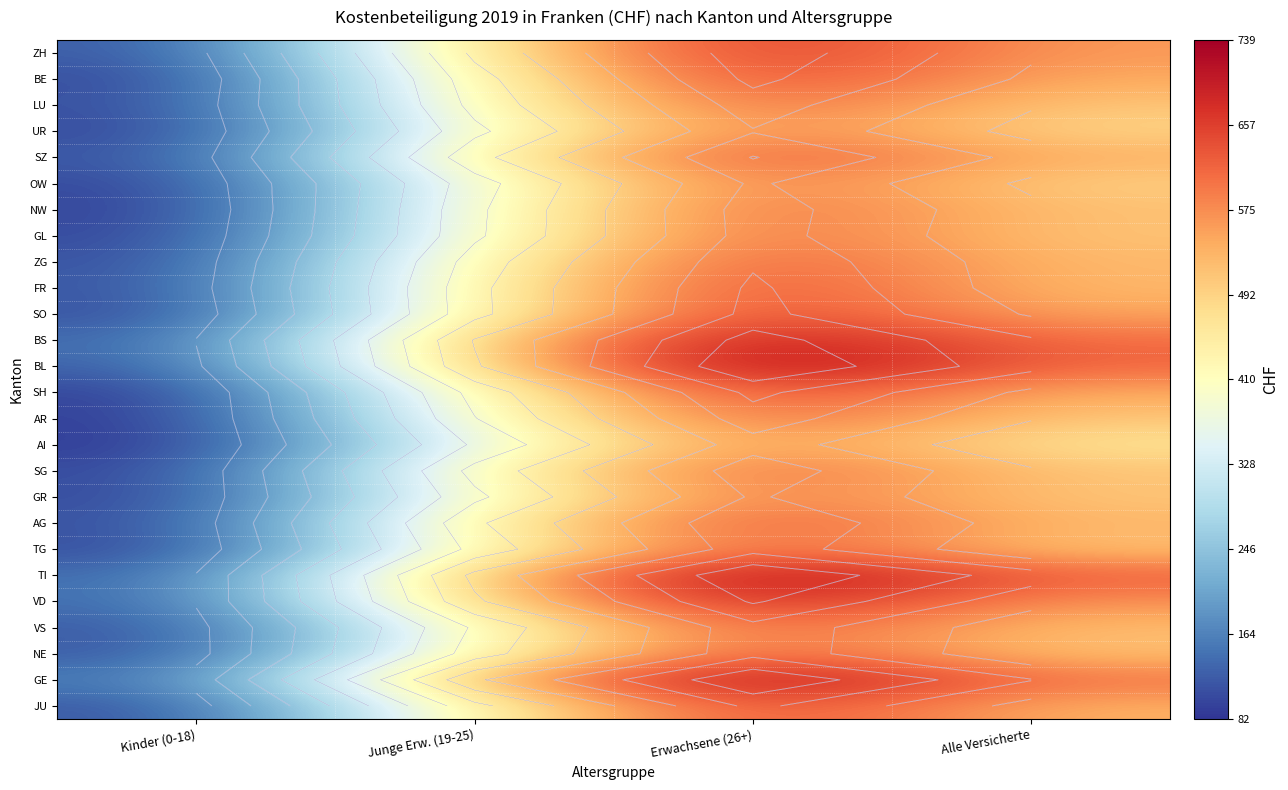

How many data points in BE are less than 542?

2